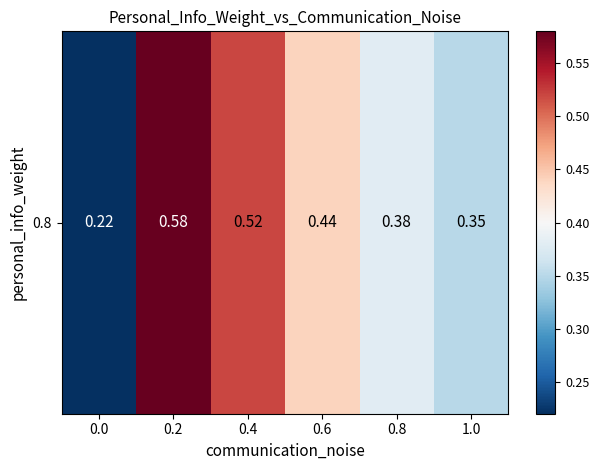

Which category has the highest value across all series?

0.2